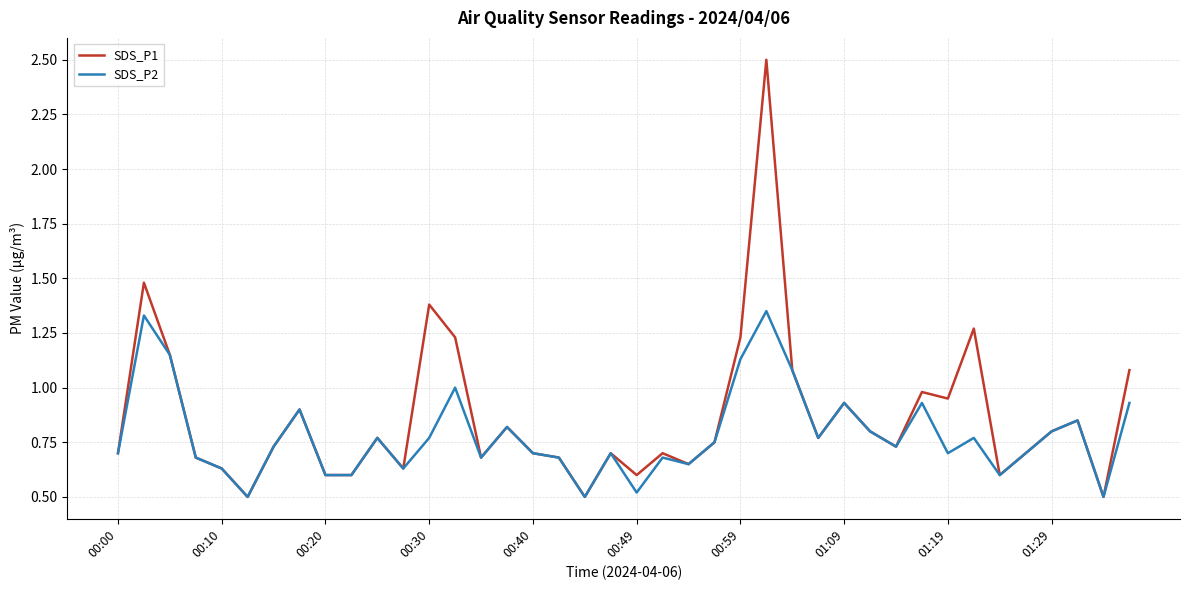

Which series has the largest range (max minus min)?

SDS_P1